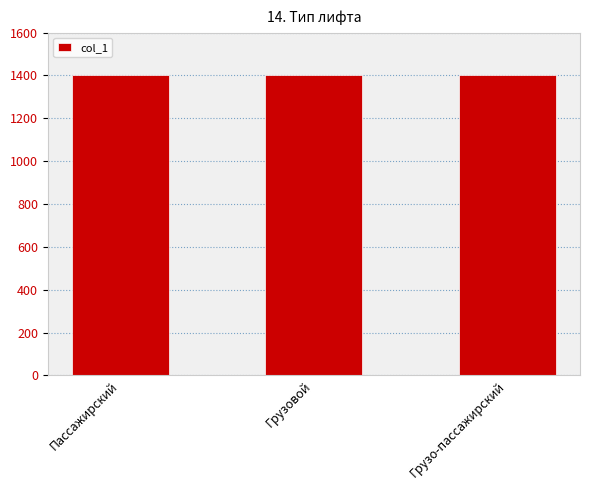

How many bars are there in total?

3